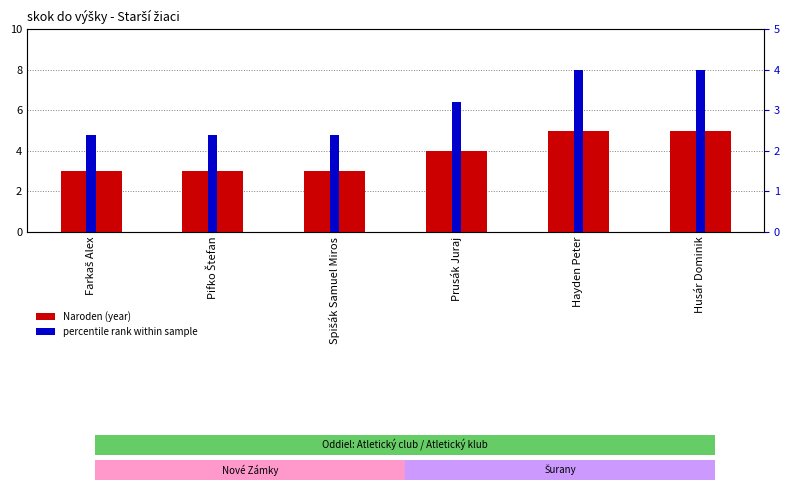

Rank the series by their maximum value, from highest to lowest.

Naroden (year), percentile rank within sample